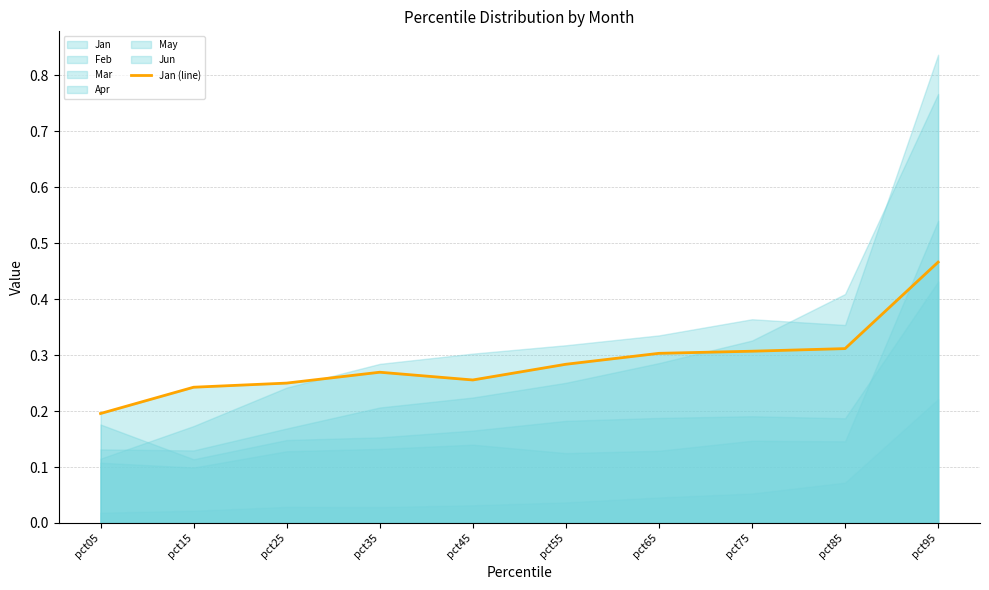

Where is the data nearest to the value 0?

pct05